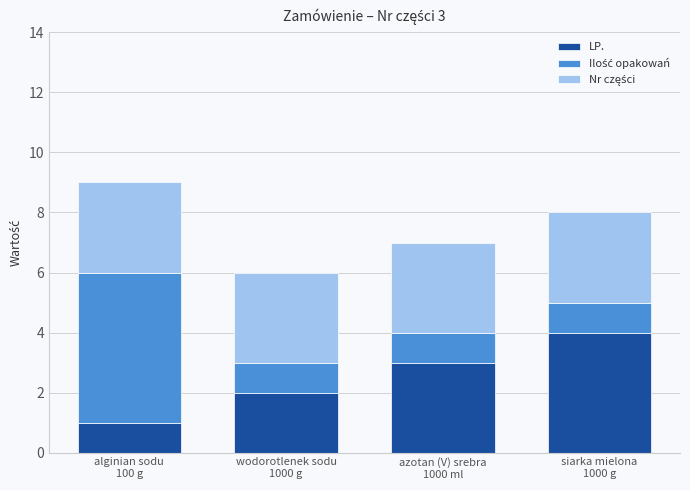

Is it true that LP. equals 0 at alginian sodu
100 g?

False